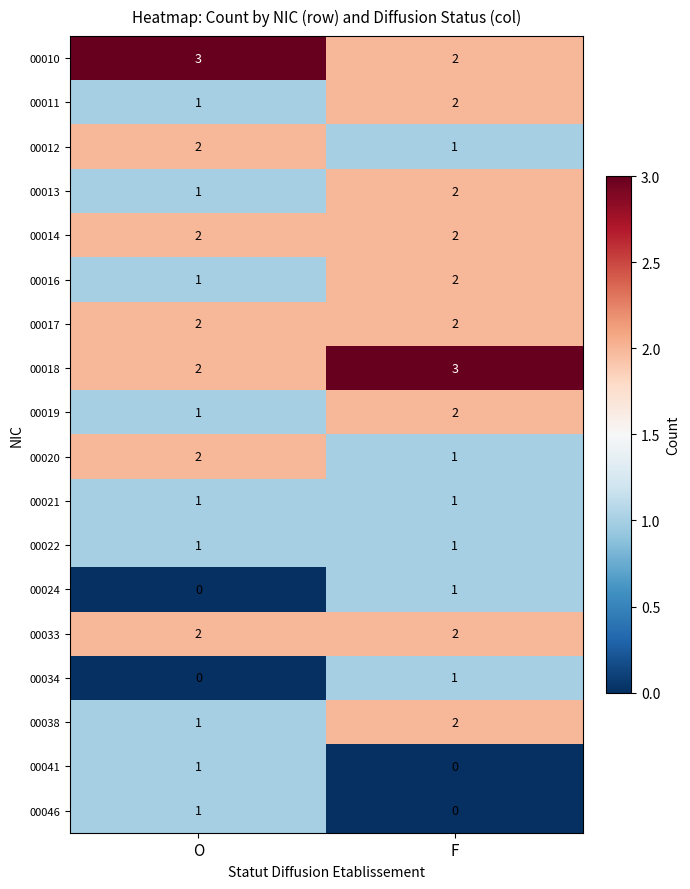

Where is 00010 nearest to the value 2?

F